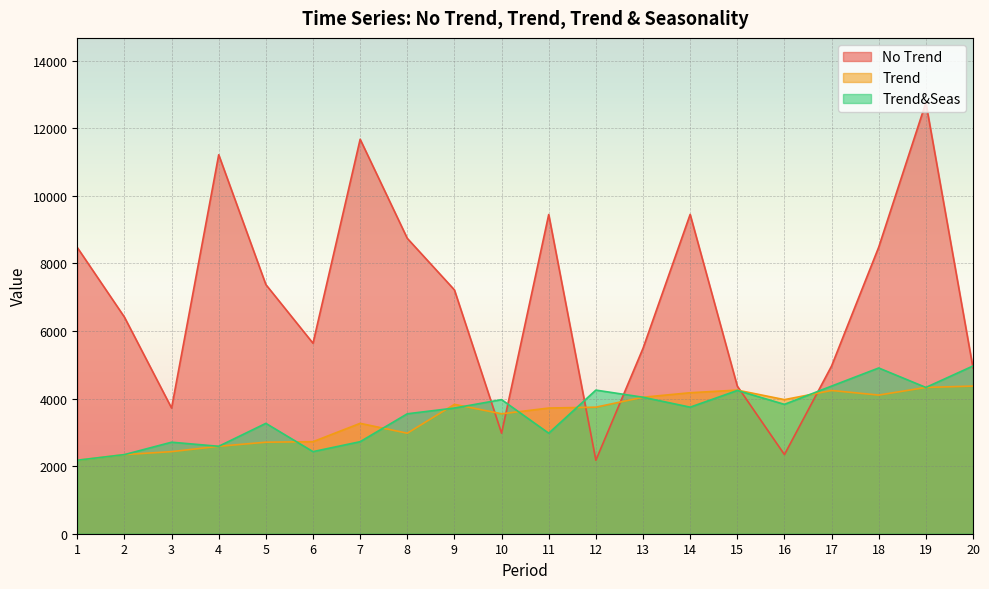

How many series are shown in this chart?

3